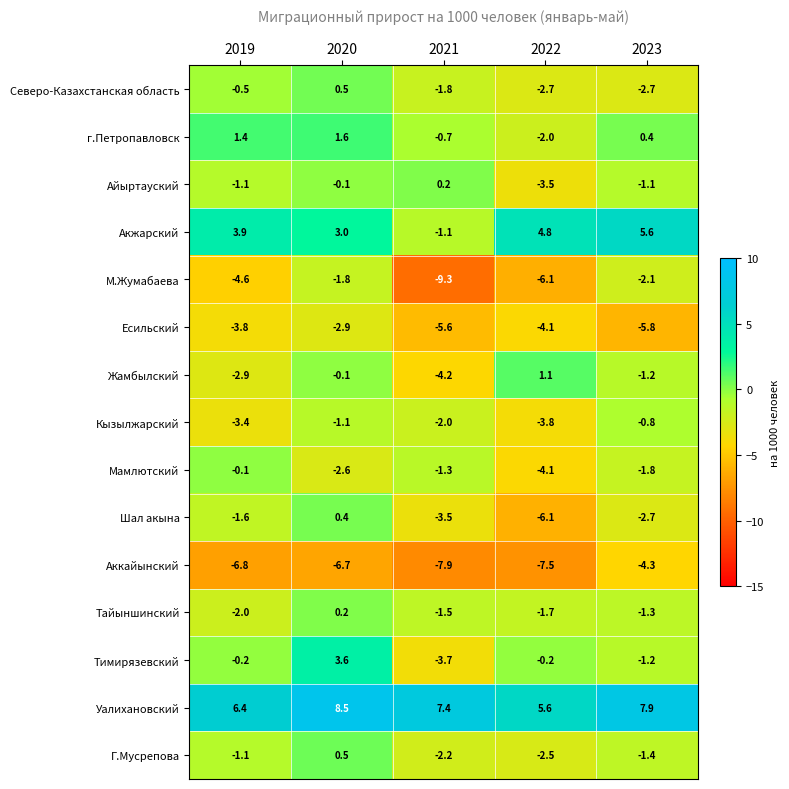

Which series changed the most between 2020 and 2023?

Тимирязевский